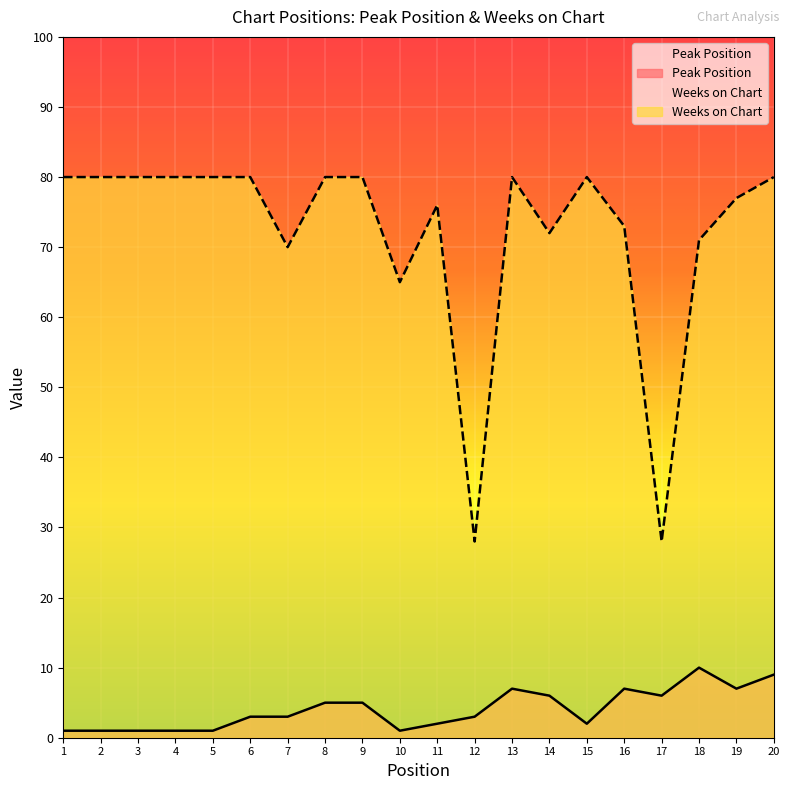

Which series has the largest range (max minus min)?

Weeks on Chart